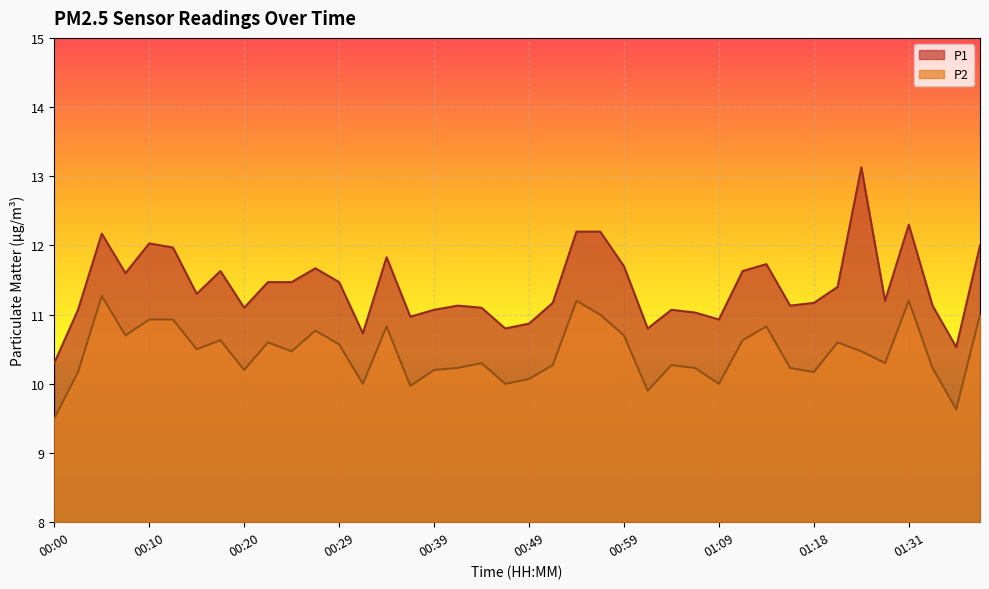

Does the chart display data point markers on the line(s)?

No